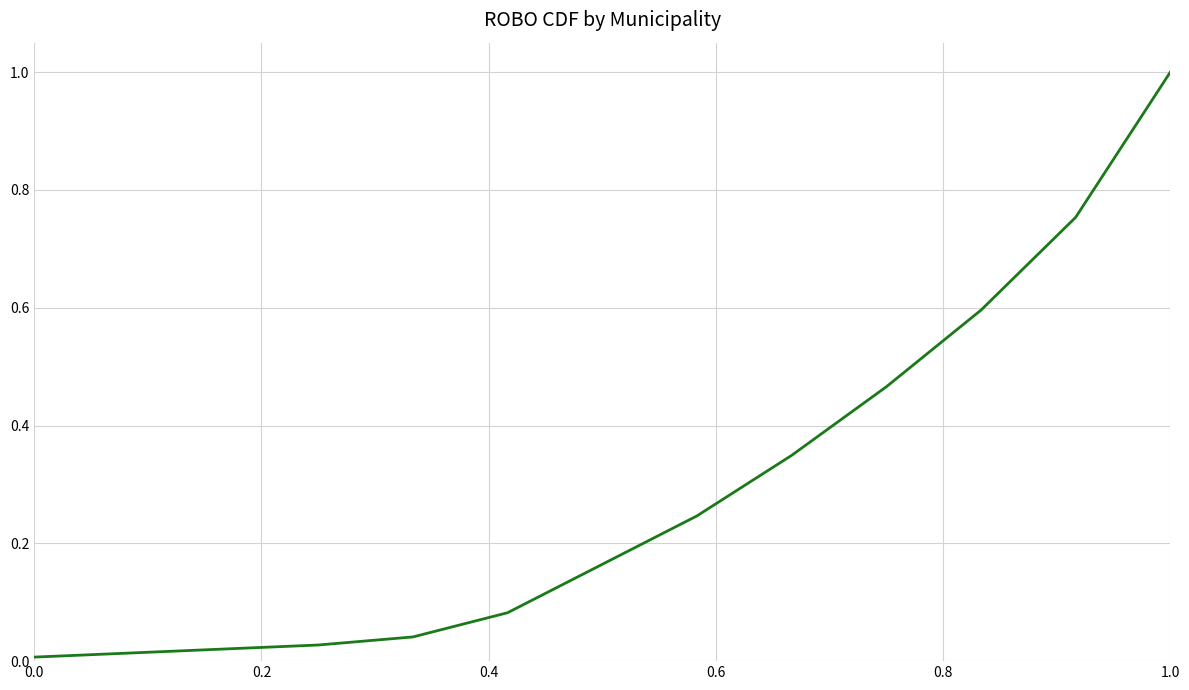

What is the maximum value shown in the chart?

1.0